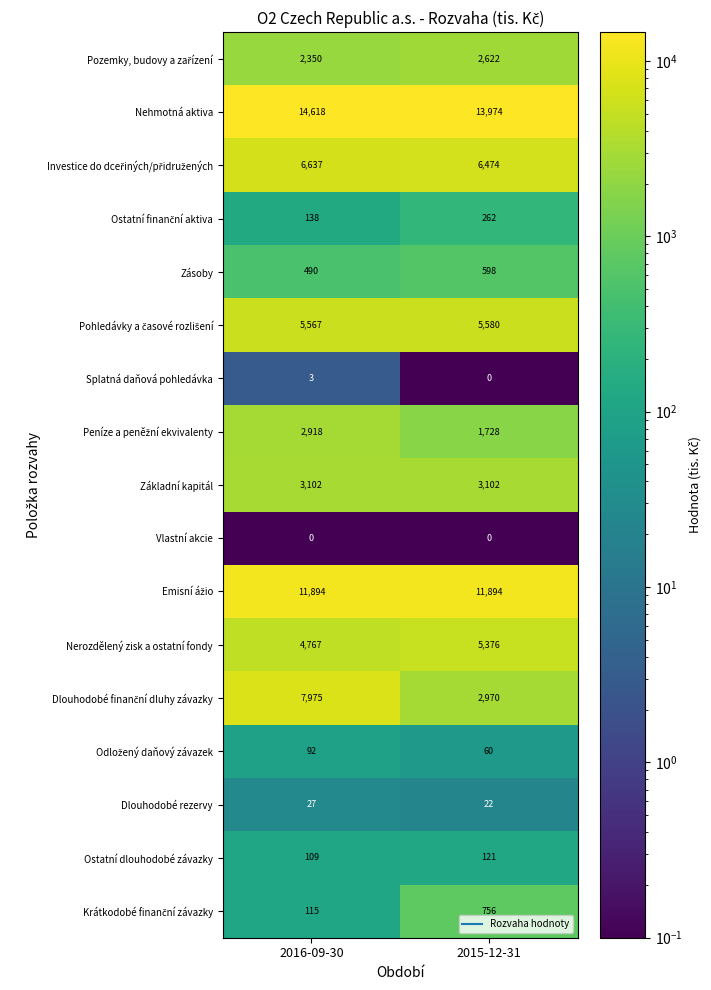

What is the total value across all series at 2015-12-31?

55539